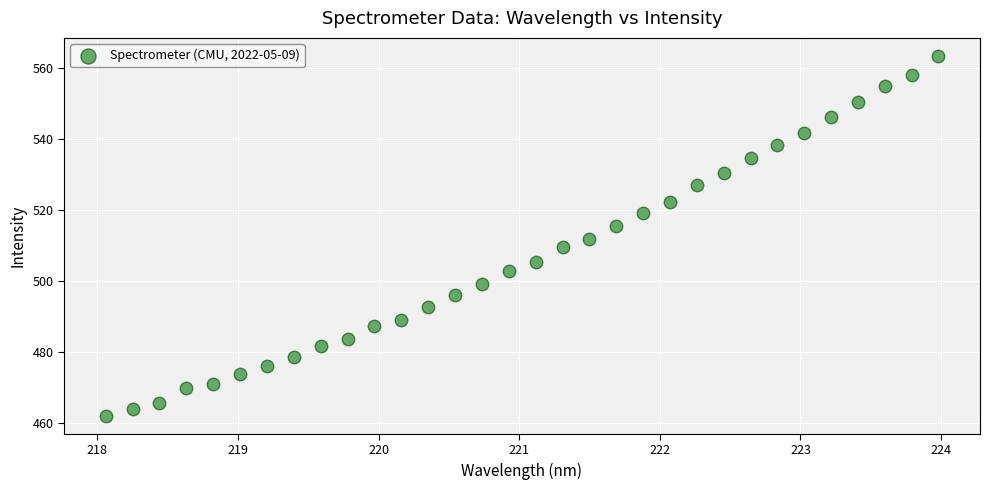

What is the range of X values (max minus min)?

5.9